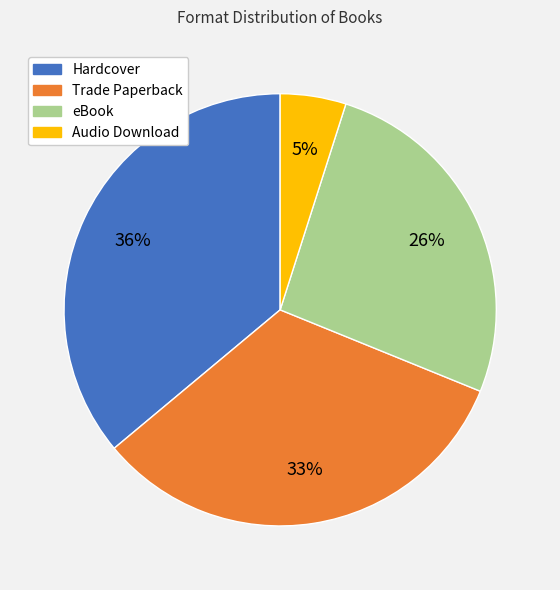

What is the ratio of the value at eBook to the value at Trade Paperback?

0.8